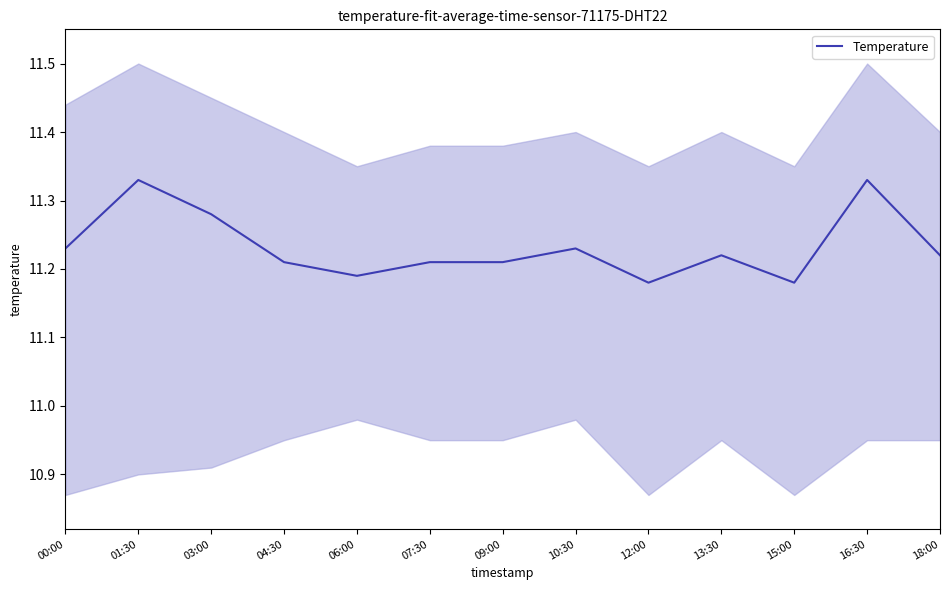

What is the sum of all values?

146.0